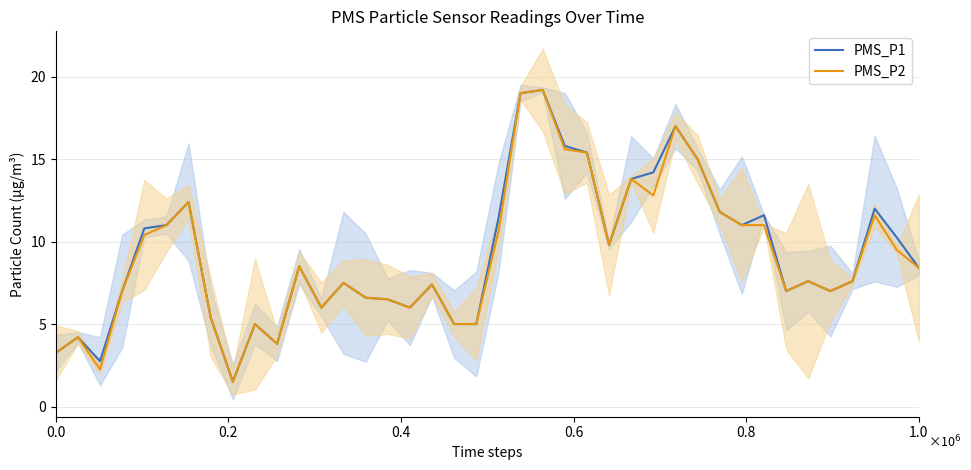

What is the lowest value of the PMS_P1 series?

1.5